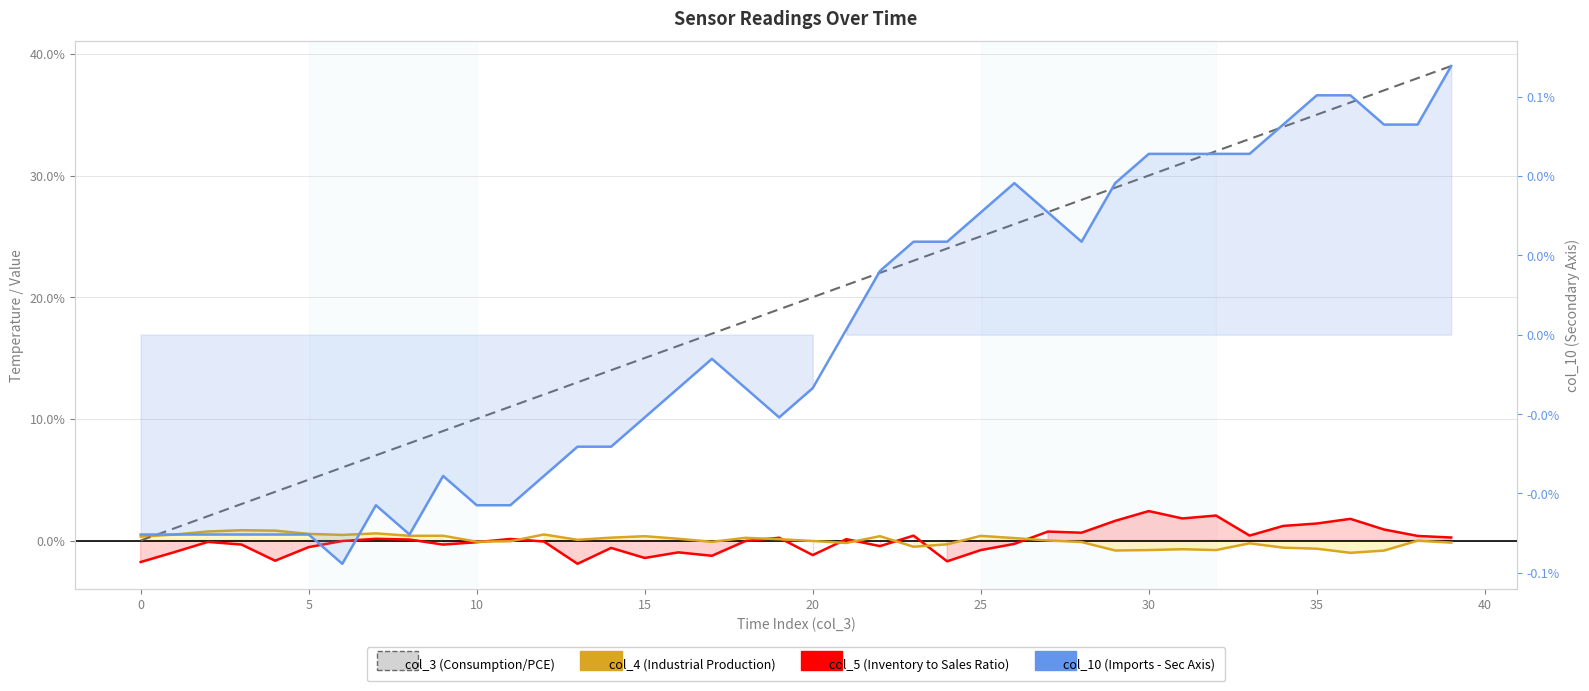

Which series ends up on top after the final intersection of col_4 (Industrial Production) and col_10 (Imports - Sec Axis)?

col_10 (Imports - Sec Axis)